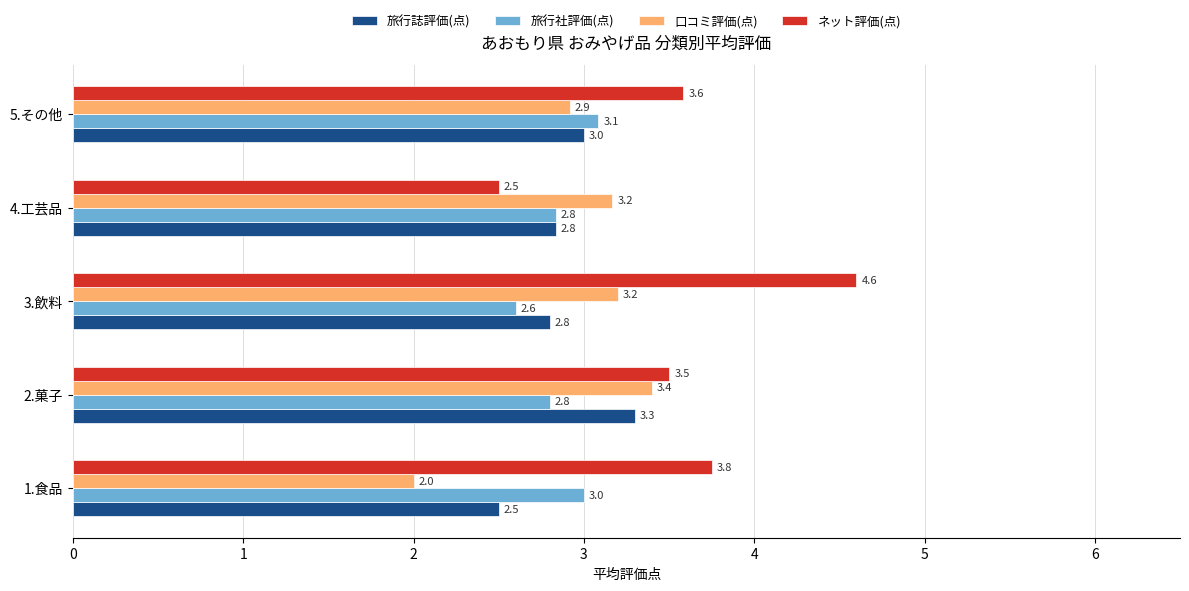

Read the 旅行誌評価(点) value at 1.食品.

2.5